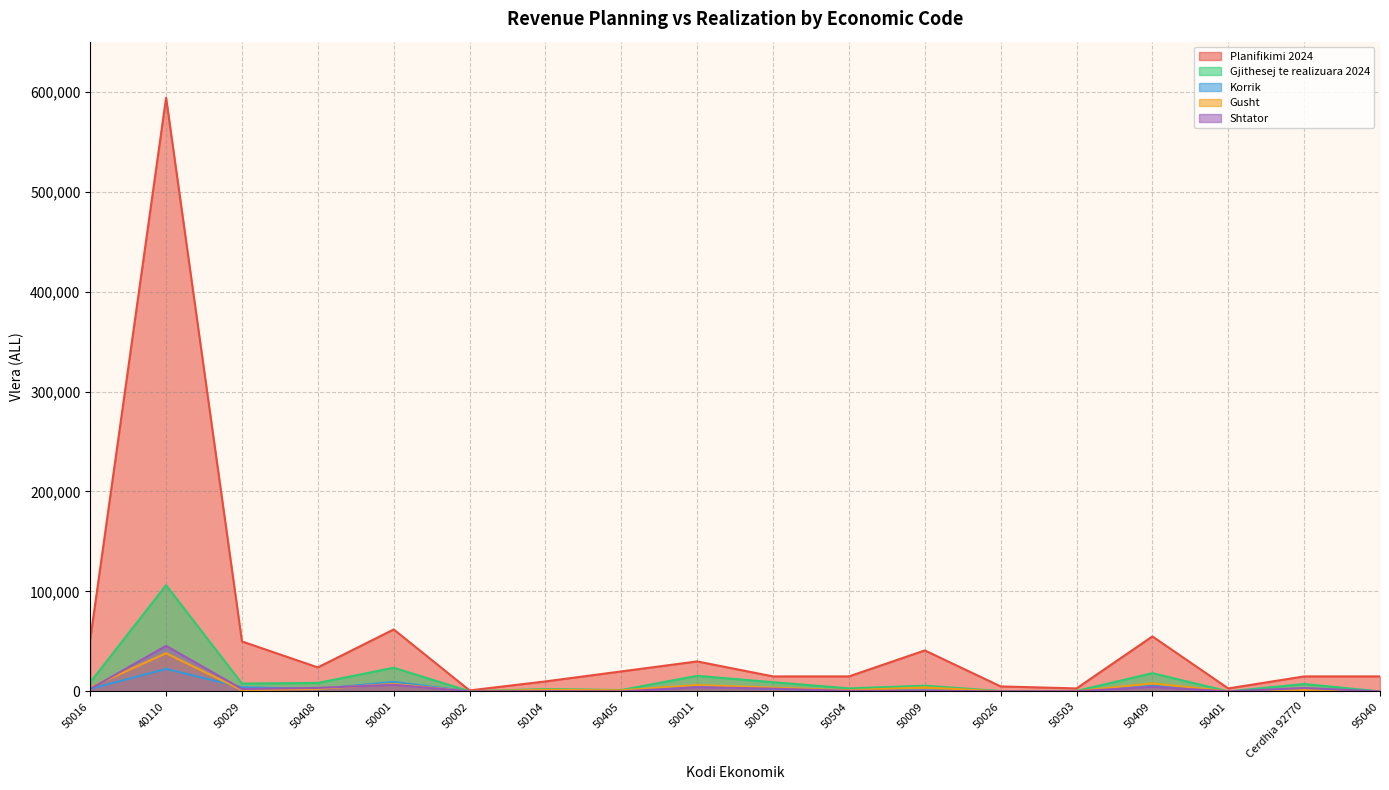

True or false: Planifikimi 2024 and Korrik cross at least once.

False